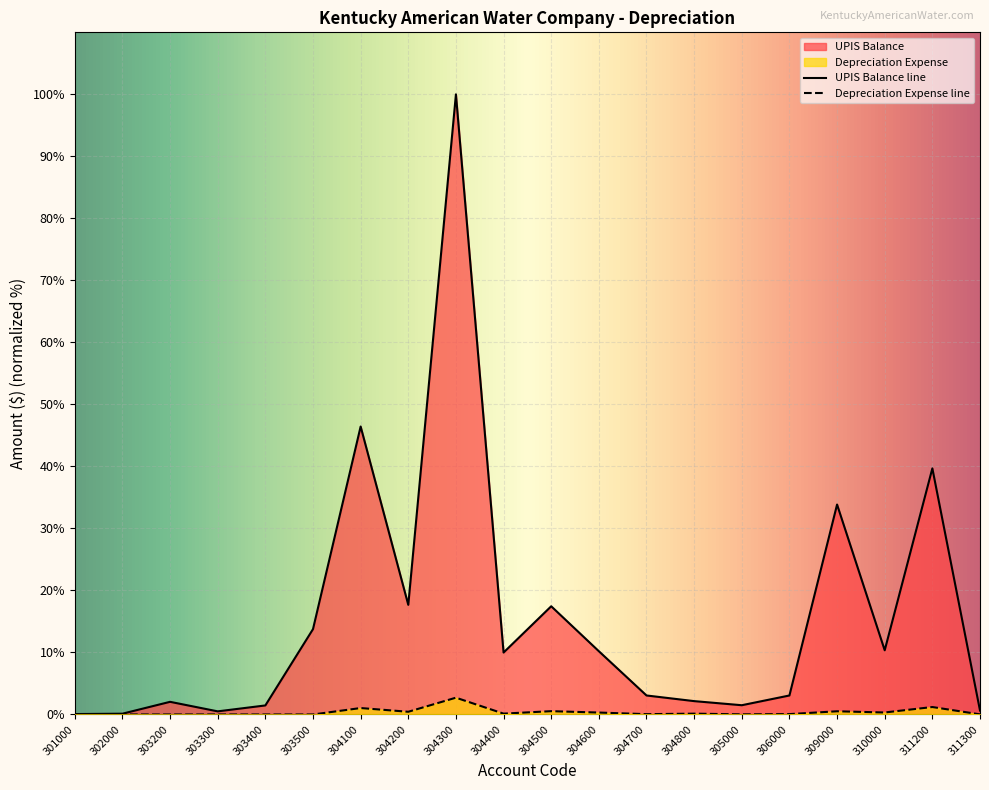

The value of Depreciation Expense at 302000 is 0.0. True or false?

True